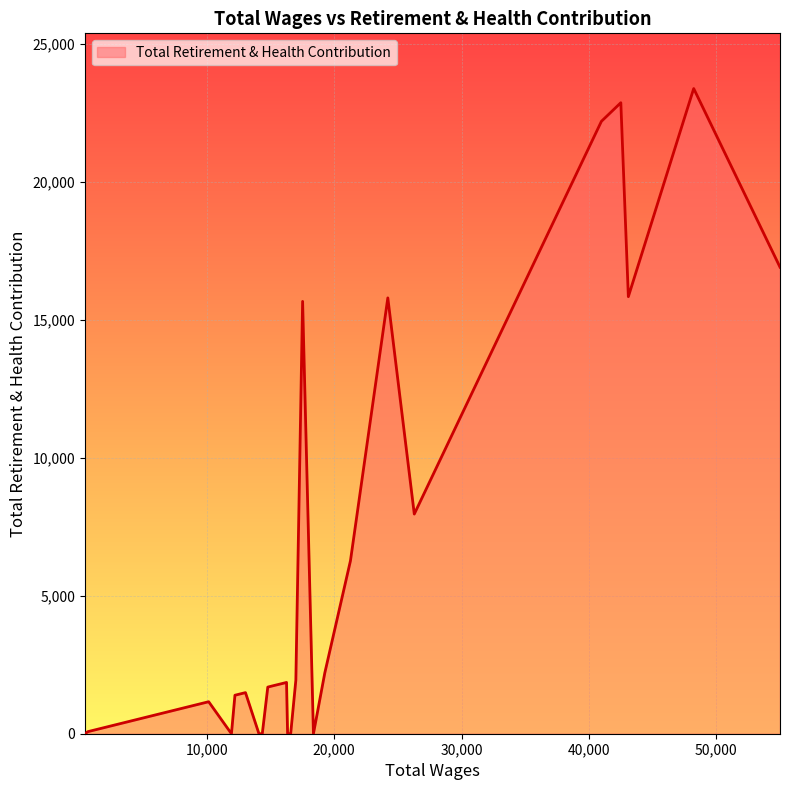

What is the greatest value displayed?

23370